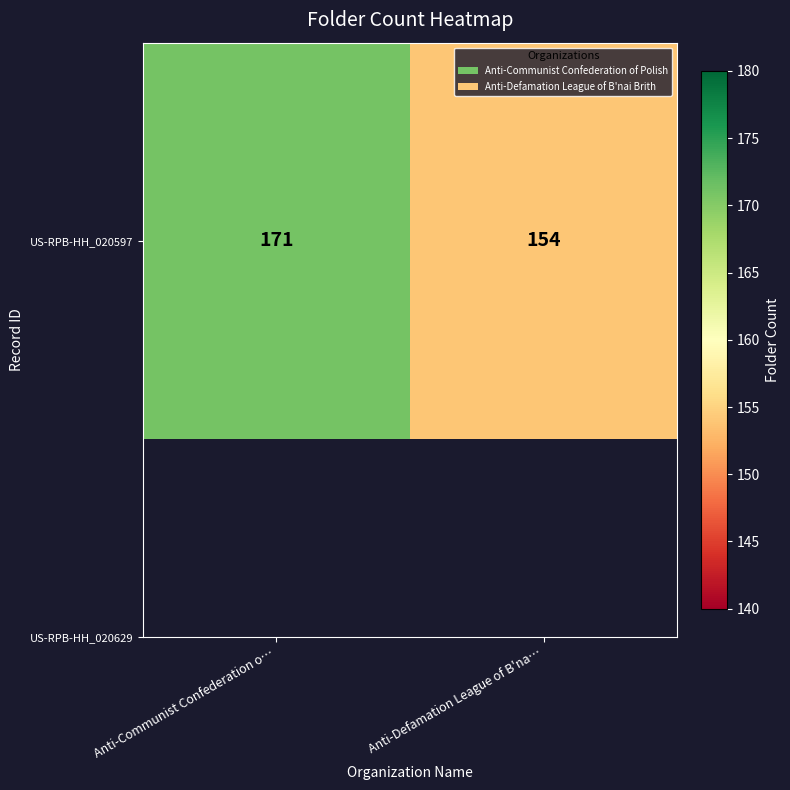

How many categories are shown in the chart?

2